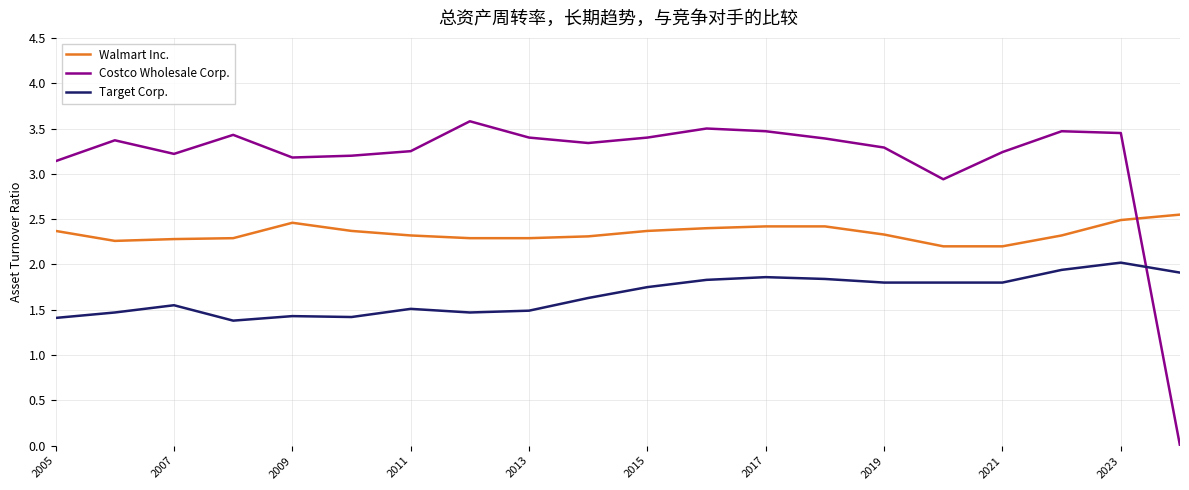

Does the chart have visible grid lines?

Yes